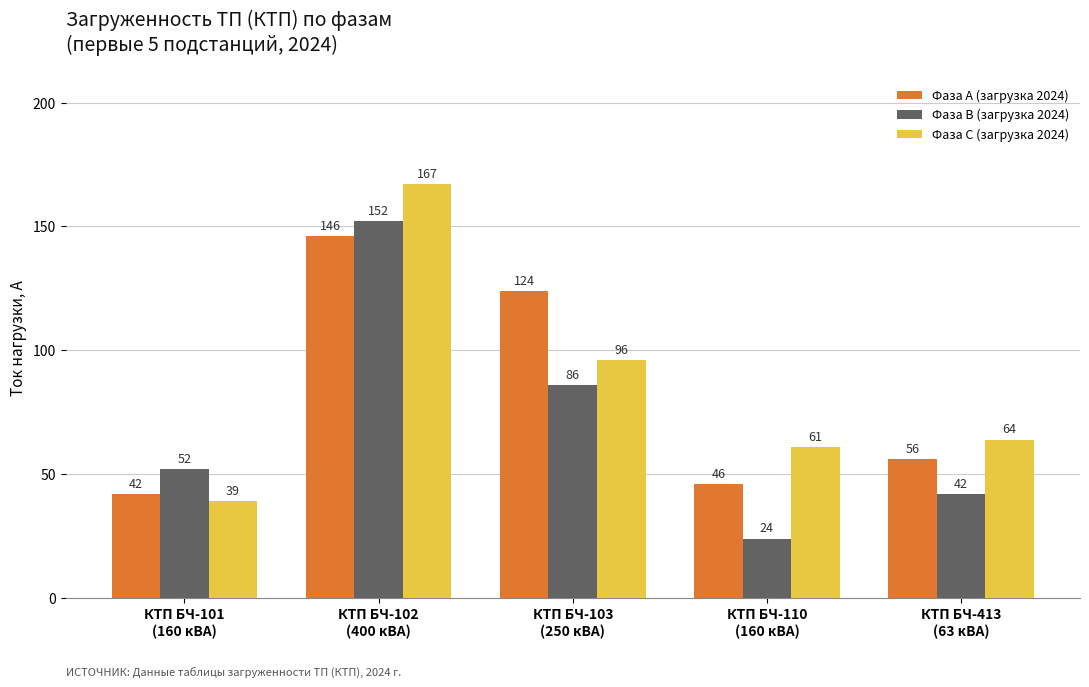

The value of Фаза С (загрузка 2024) at КТП БЧ-103
(250 кВА) is 96. True or false?

True